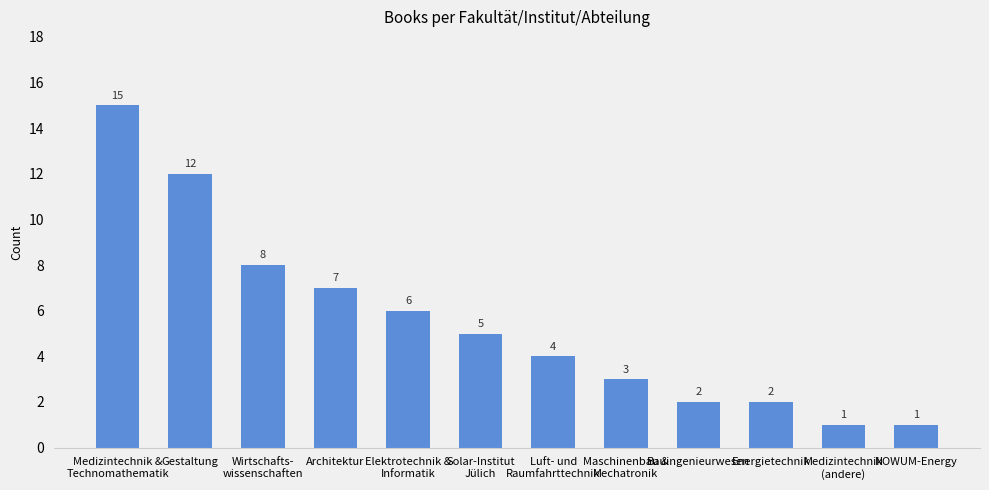

How many values are below 5?

6